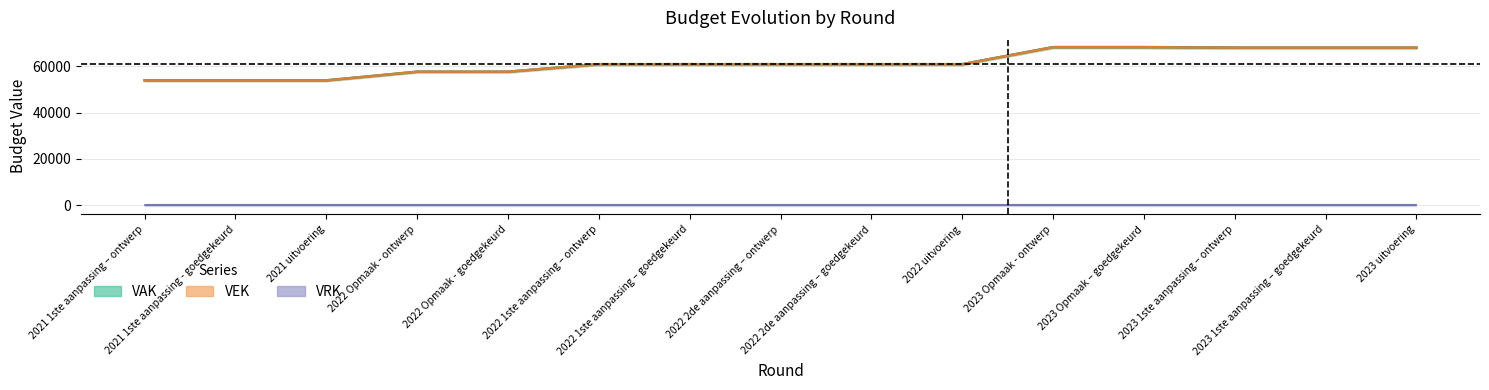

In VAK, how many points are lower than both neighbors (excluding endpoints)?

1